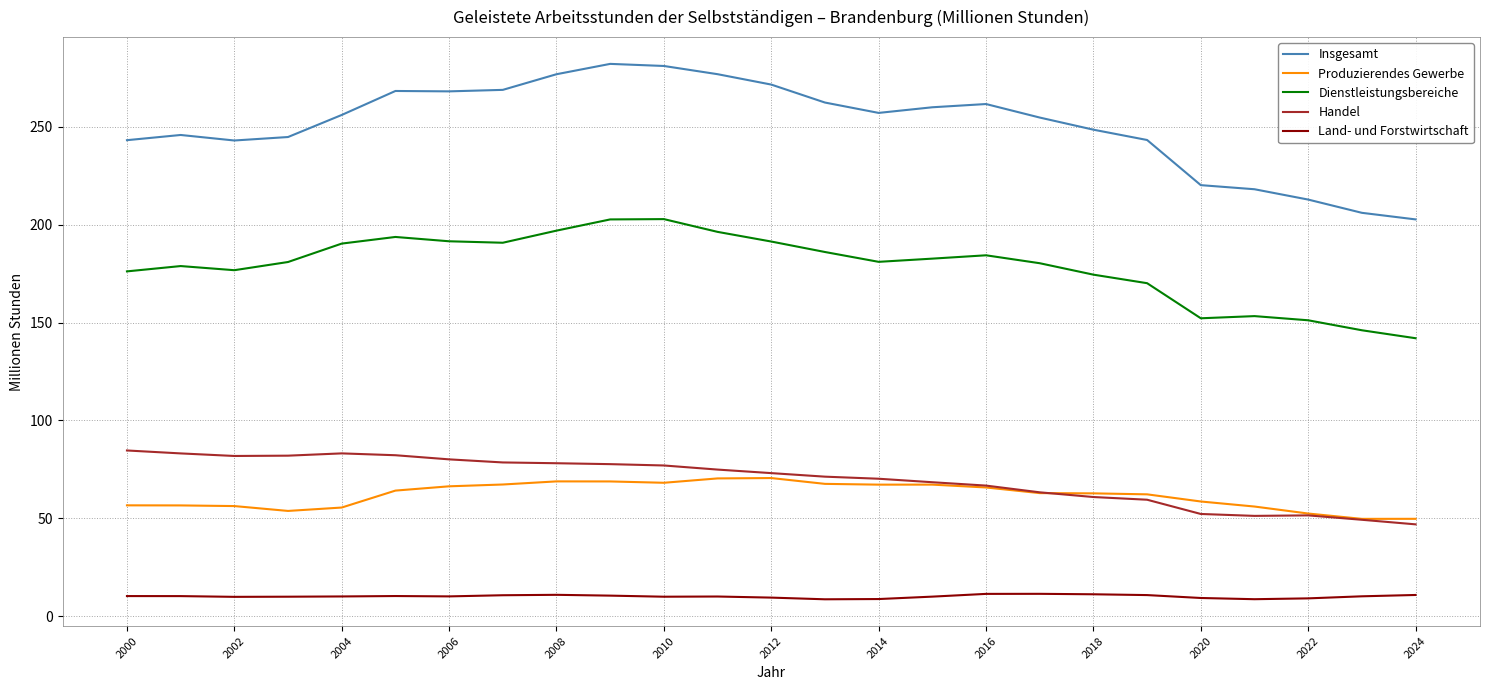

What is the sum of all Land- und Forstwirtschaft values?

254.1